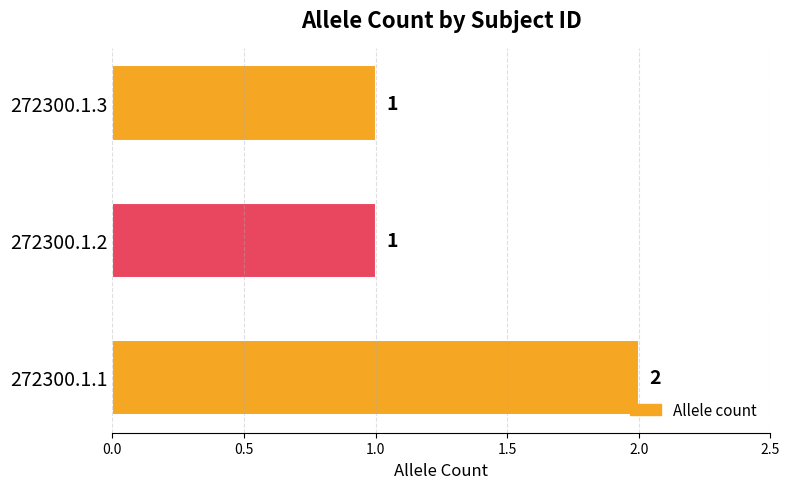

What is the ratio of the value at 272300.1.3 to the value at 272300.1.2?

1.0